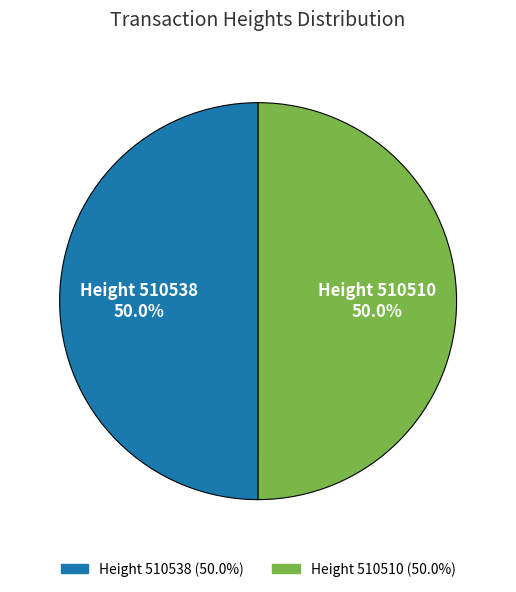

To the nearest percent, what is the average slice percentage?

50%